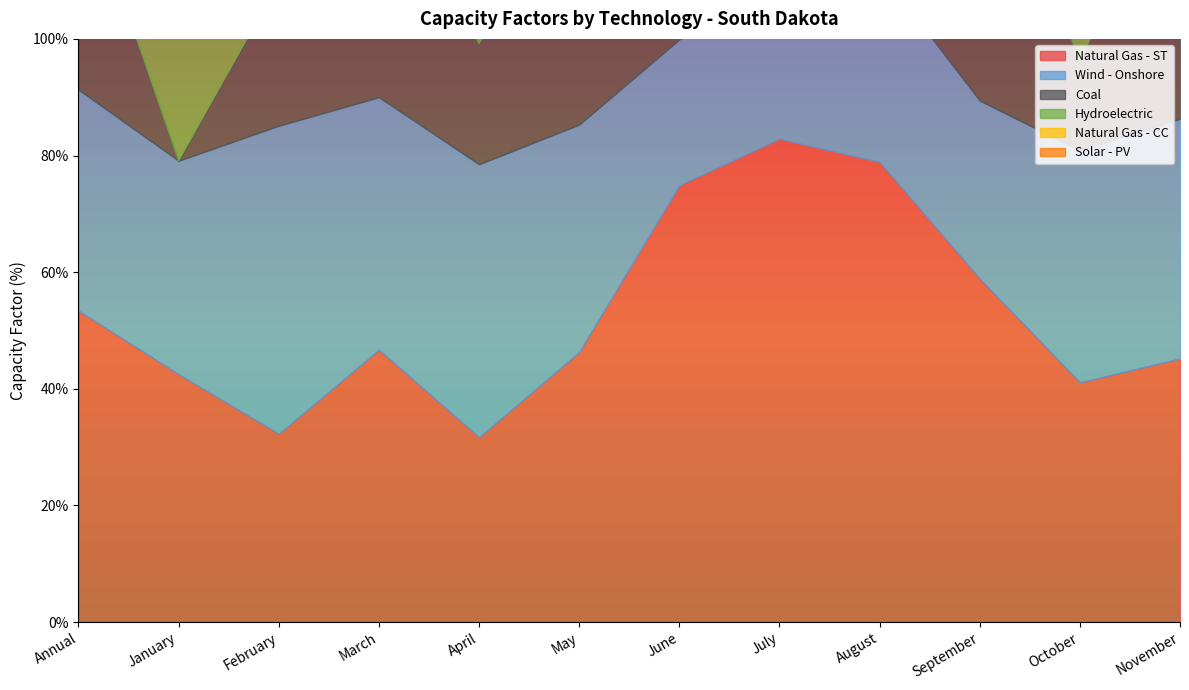

Between which two adjacent categories do Hydroelectric and Wind - Onshore first intersect?

May and June